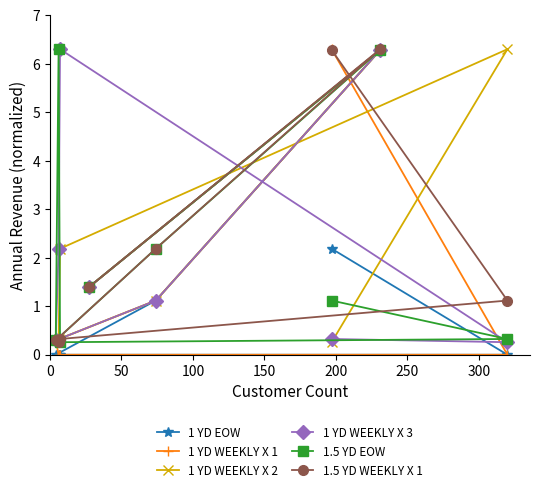

How many distinct data groups are displayed?

6